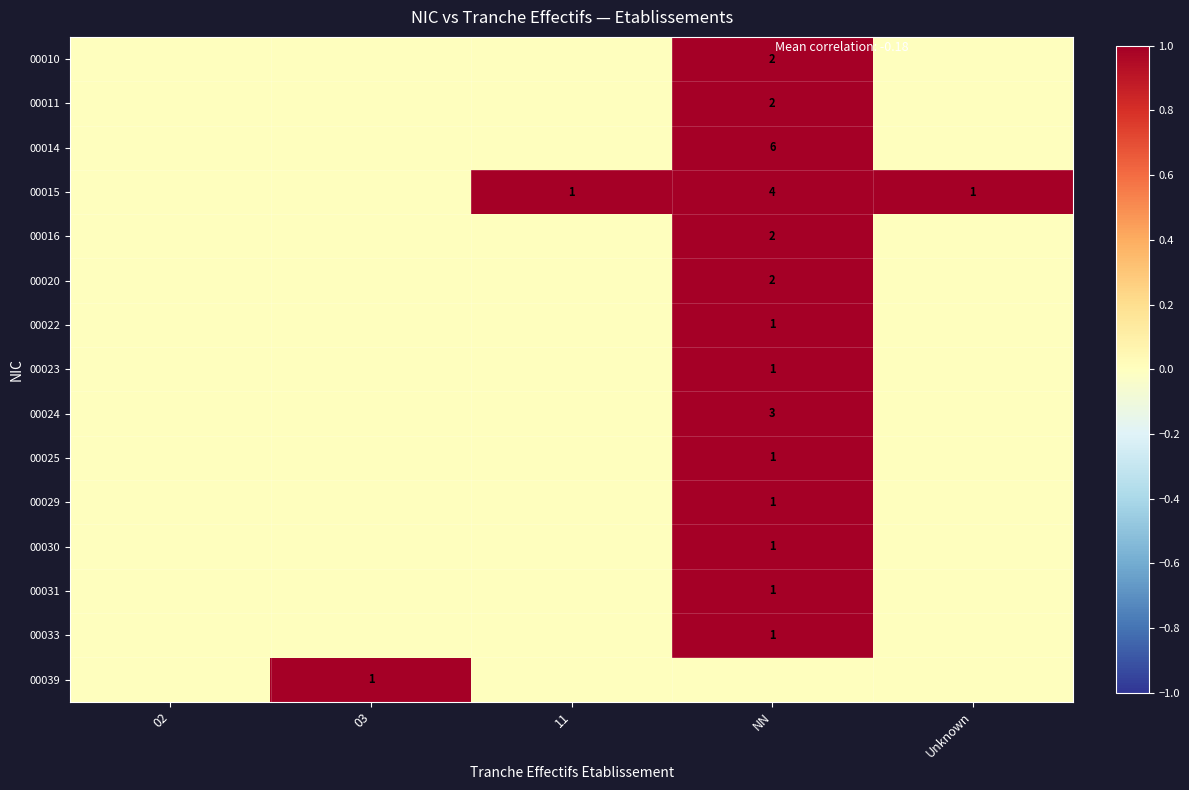

At which category is the sum across all series the highest?

NN